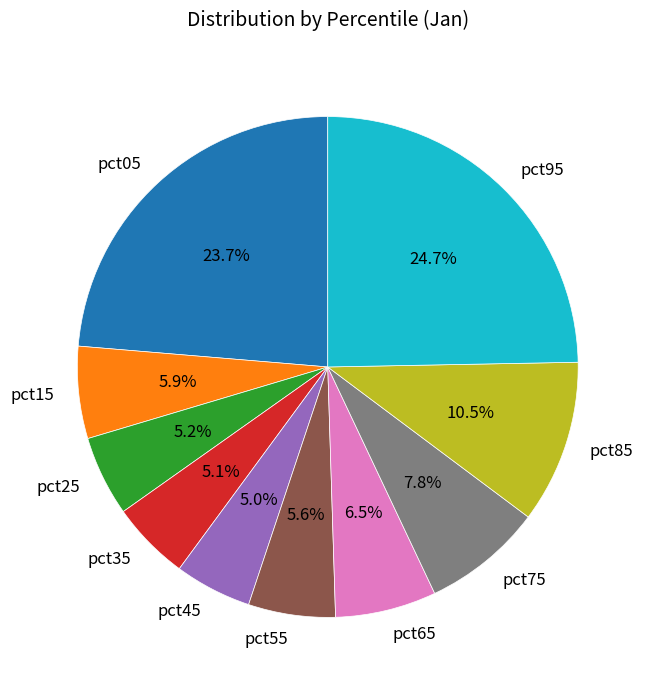

Is it true that pct05 is 24% of the pie?

True